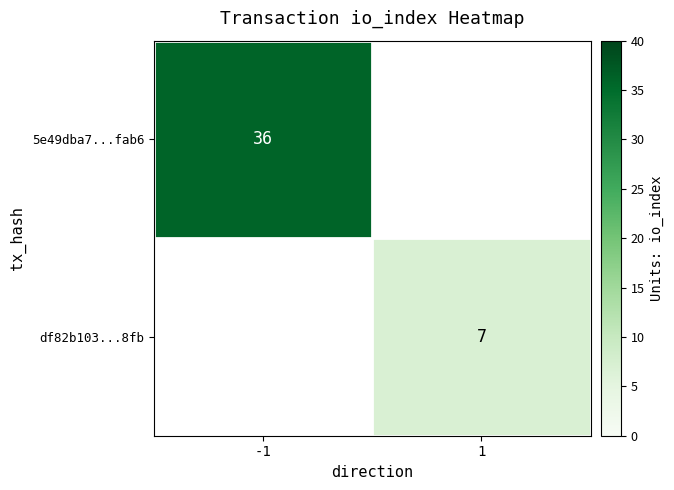

Count the number of data series in this chart.

2